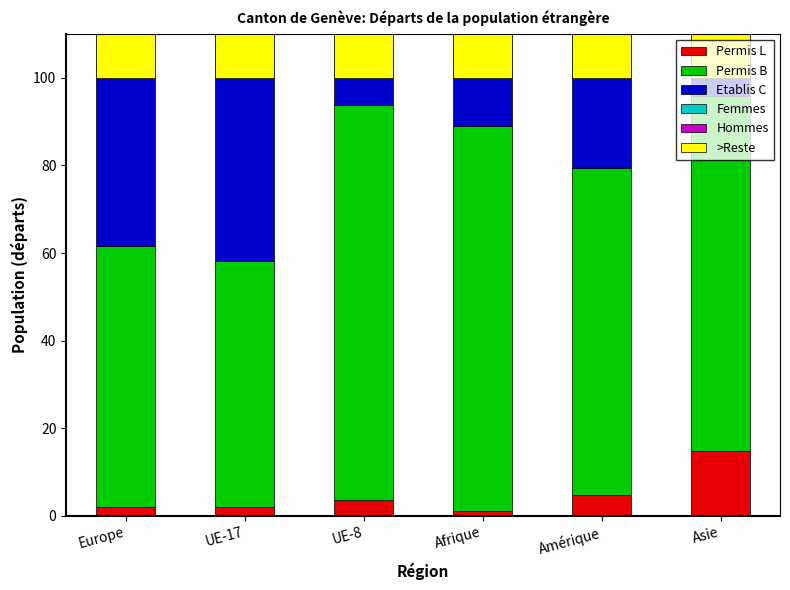

How many values in the Permis B series exceed 81?

3